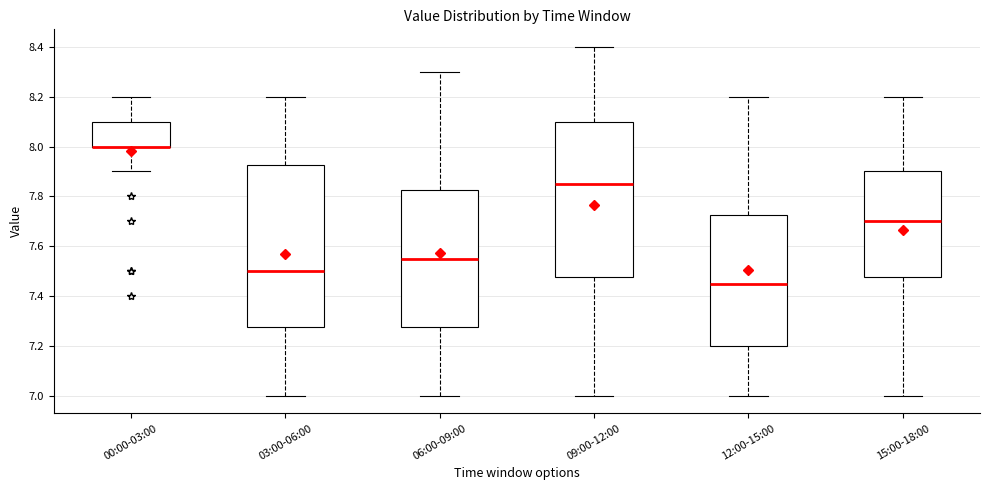

Comparing the boxes themselves (not the whiskers), which one is the tallest?

03:00-06:00